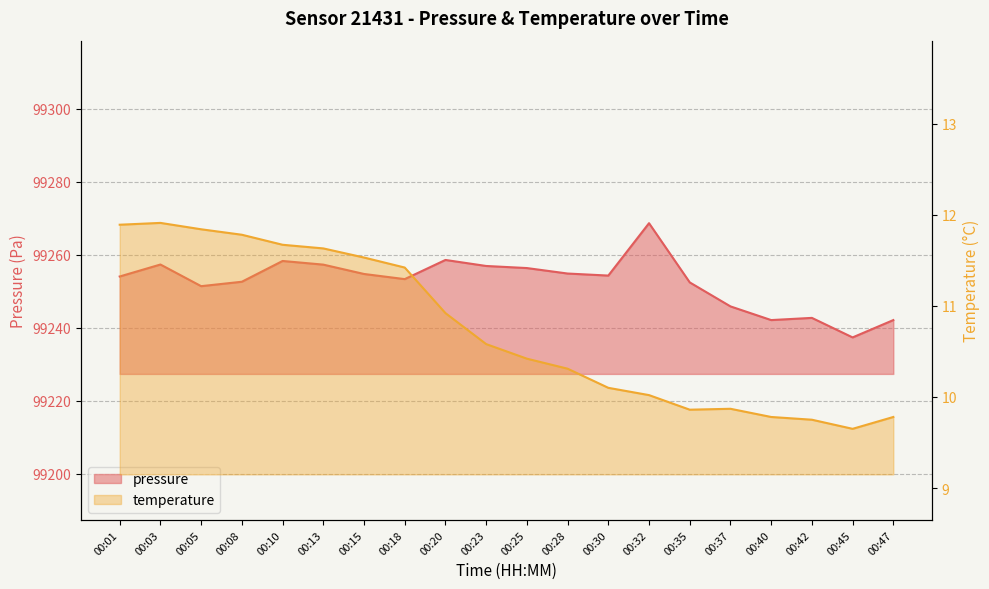

At which category does pressure reach its first local valley?

00:05